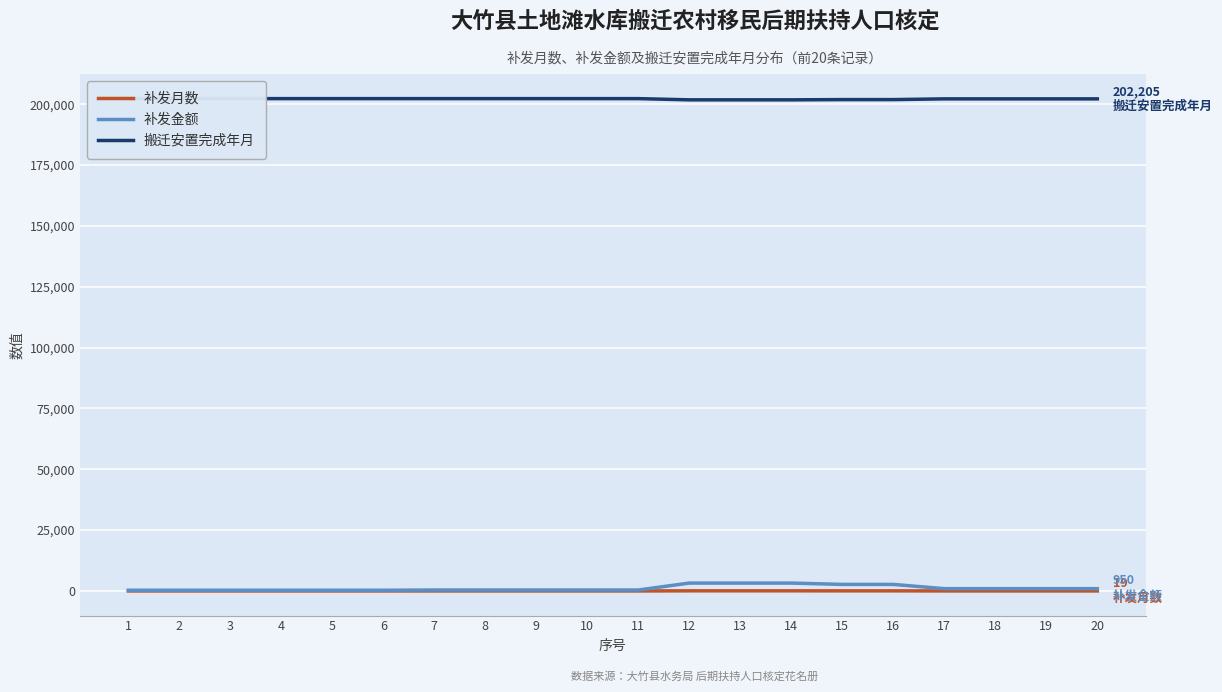

True or false: 补发金额 has a value of 477 at 3.

False